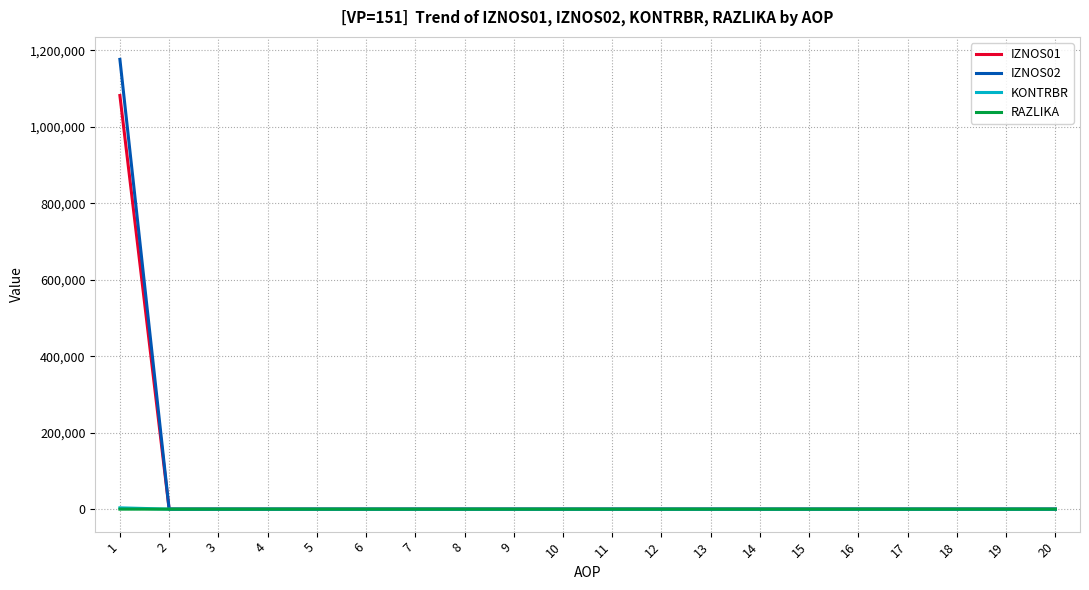

What are all the series names shown in the legend?

IZNOS01, IZNOS02, KONTRBR, RAZLIKA